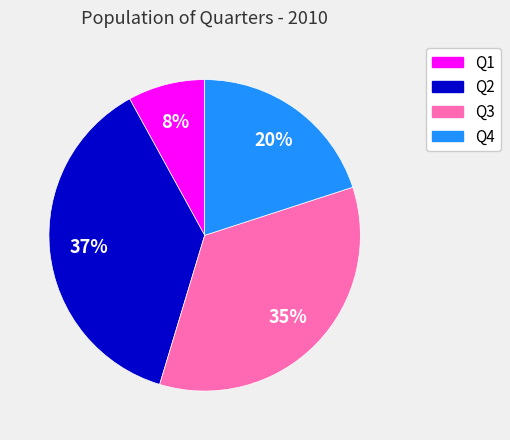

Is Q4 the majority of the pie?

No